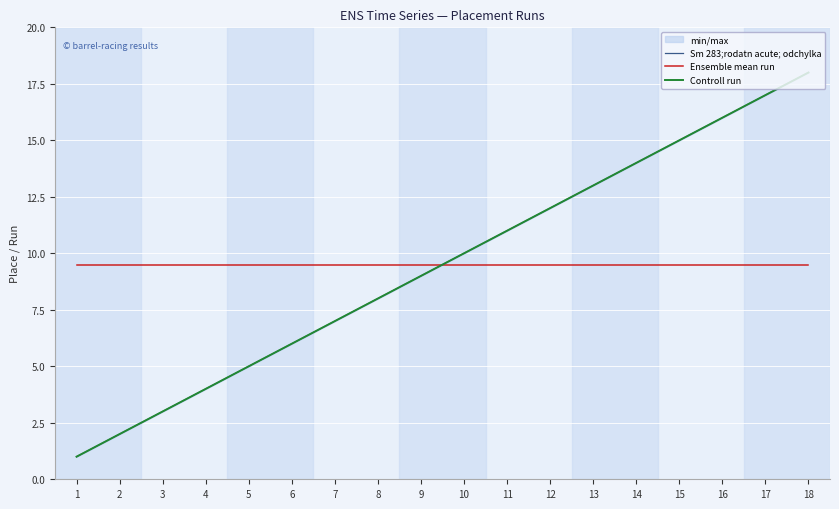

Reading left to right, transcribe all the data shown in this chart.

Sm 283;rodatn acute; odchylka: 1.0	2.0	3.0	4.0	5.0	6.0	7.0	8.0	9.0	10.0	11.0	12.0	13.0	14.0	15.0	16.0	17.0	18.0
Ensemble mean run: 9.5	9.5	9.5	9.5	9.5	9.5	9.5	9.5	9.5	9.5	9.5	9.5	9.5	9.5	9.5	9.5	9.5	9.5
Controll run: 1.0	2.0	3.0	4.0	5.0	6.0	7.0	8.0	9.0	10.0	11.0	12.0	13.0	14.0	15.0	16.0	17.0	18.0